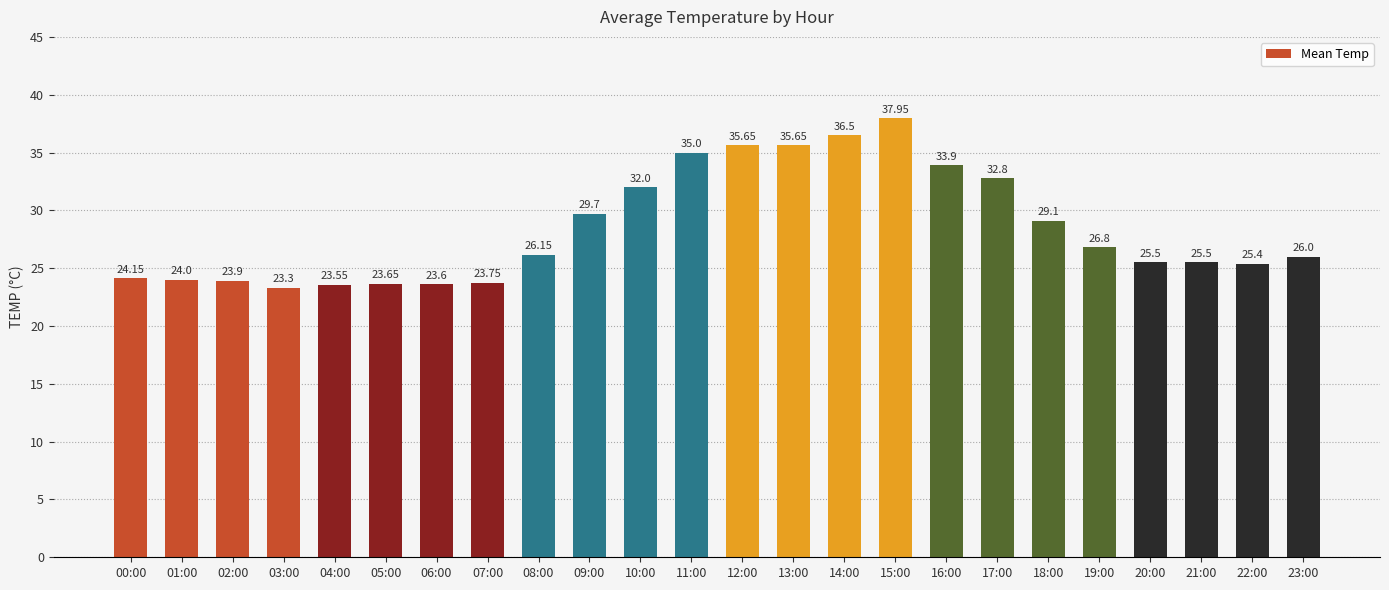

What is the label of the 9th bar from the left?

08:00